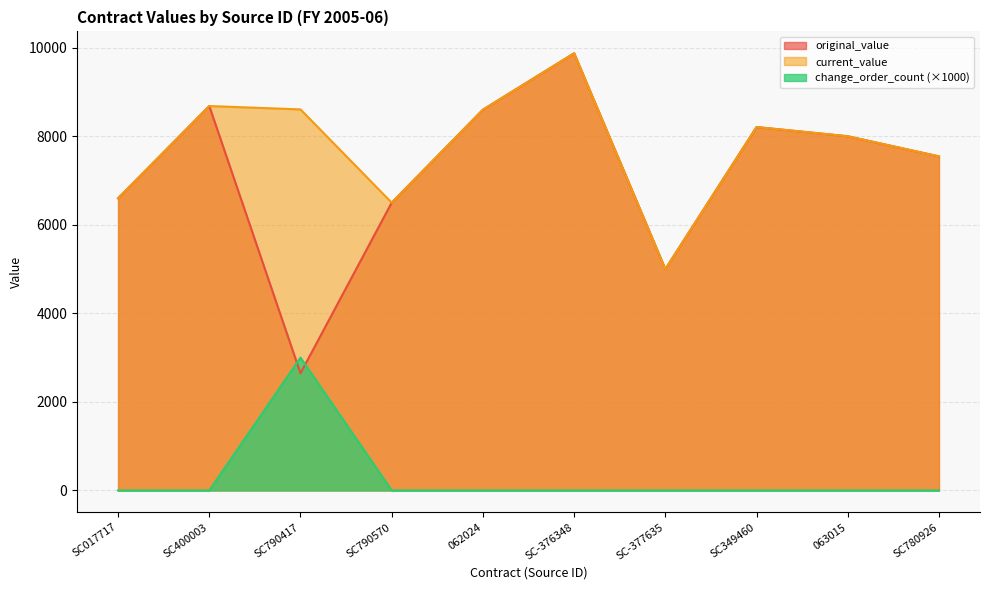

How many data points does each series have?

10